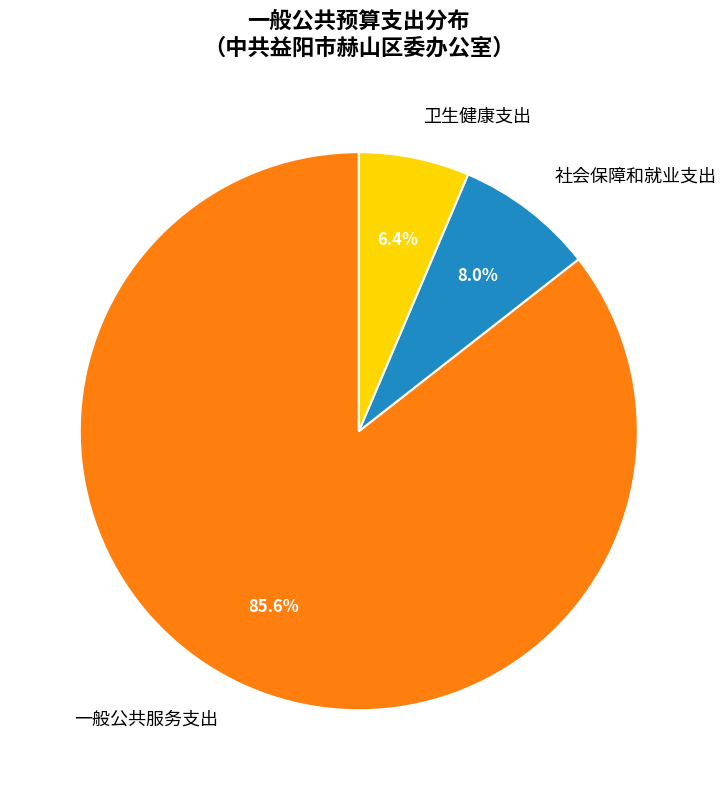

To the nearest percent, what is the combined percentage of 卫生健康支出 and 社会保障和就业支出?

14%